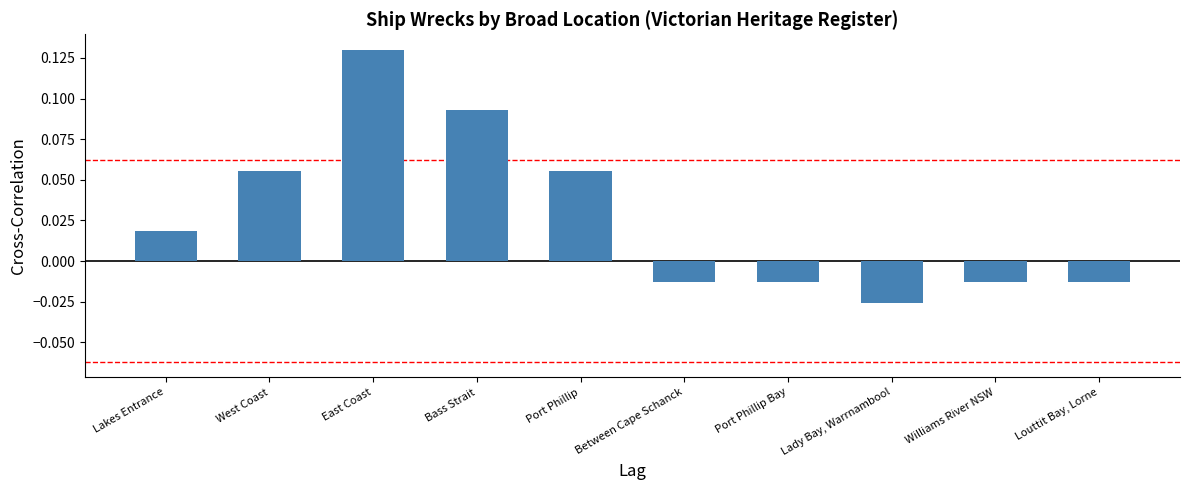

Which label corresponds to the smallest value in the chart?

Lady Bay, Warrnambool